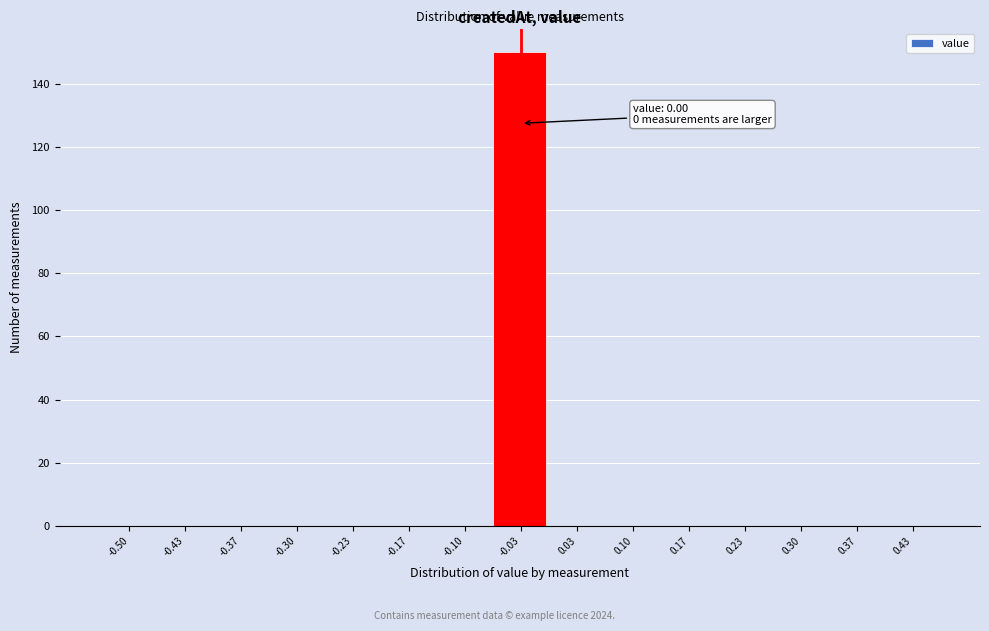

Reading left to right, extract all data points from this chart.

-0.50=0	-0.43=0	-0.37=0	-0.30=0	-0.23=0	-0.17=0	-0.10=0	-0.03=150	0.03=0	0.10=0	0.17=0	0.23=0	0.30=0	0.37=0	0.43=0